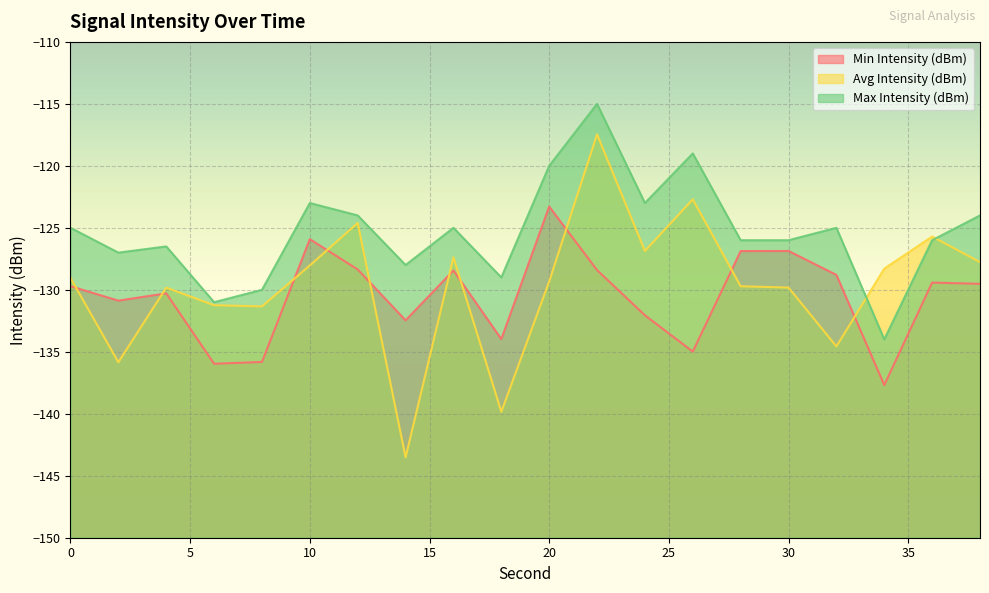

True or false: Max Intensity (dBm) has more than 0 points higher than both neighbors.

True